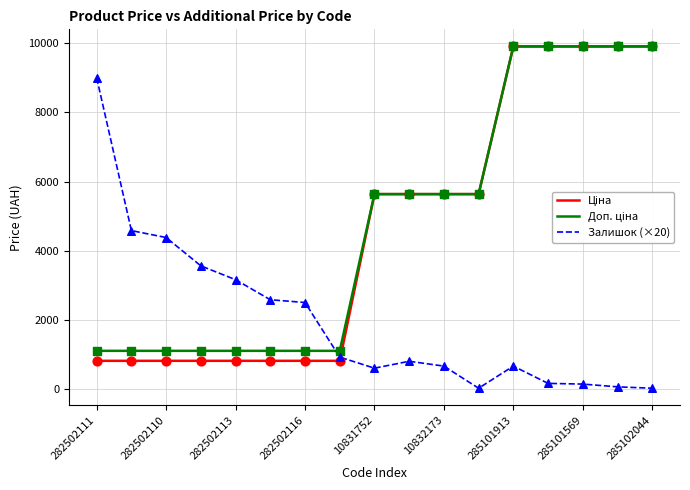

How many lines are shown in the chart?

3